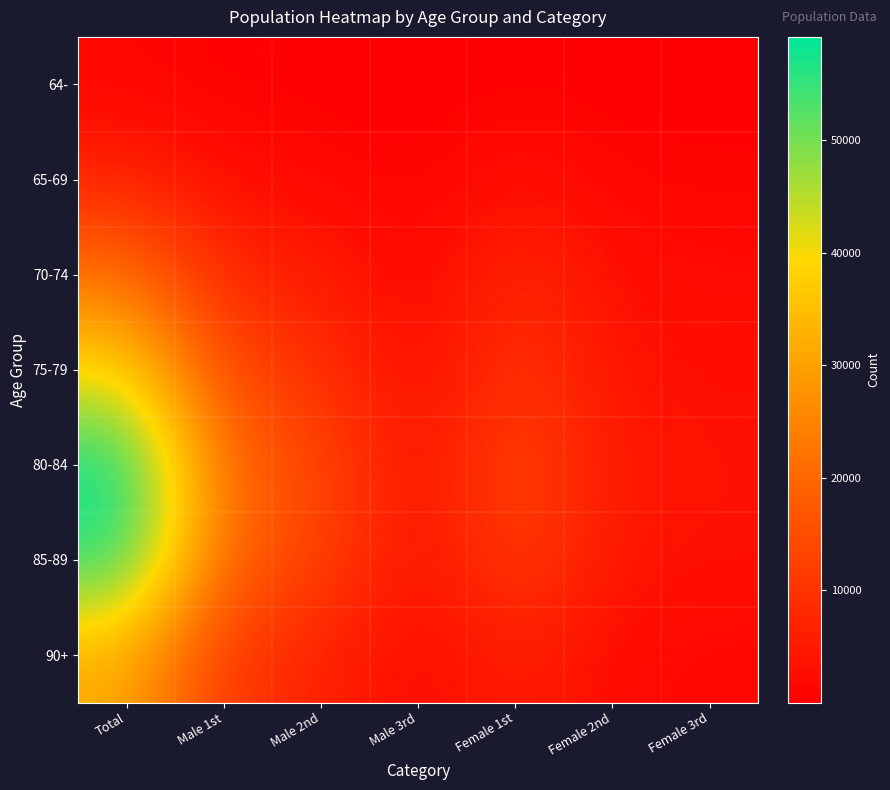

Reading left to right, what are all the values shown in this chart?

64-: Total=1126	Male 1st=410	Male 2nd=315	Male 3rd=44	Female 1st=467	Female 2nd=164	Female 3rd=142
65-69: Total=7075	Male 1st=2554	Male 2nd=1916	Male 3rd=370	Female 1st=3348	Female 2nd=1244	Female 3rd=965
70-74: Total=21832	Male 1st=7725	Male 2nd=5623	Male 3rd=1114	Female 1st=8110	Female 2nd=2926	Female 3rd=2191
75-79: Total=39549	Male 1st=13710	Male 2nd=9686	Male 3rd=1998	Female 1st=10513	Female 2nd=3765	Female 3rd=2808
80-84: Total=59160	Male 1st=20259	Male 2nd=14001	Male 3rd=3110	Female 1st=14122	Female 2nd=4981	Female 3rd=3593
85-89: Total=56627	Male 1st=19005	Male 2nd=13091	Male 3rd=2864	Female 1st=12441	Female 2nd=4318	Female 3rd=3153
90+: Total=31844	Male 1st=10408	Male 2nd=6769	Male 3rd=1618	Female 1st=6279	Female 2nd=2158	Female 3rd=1469